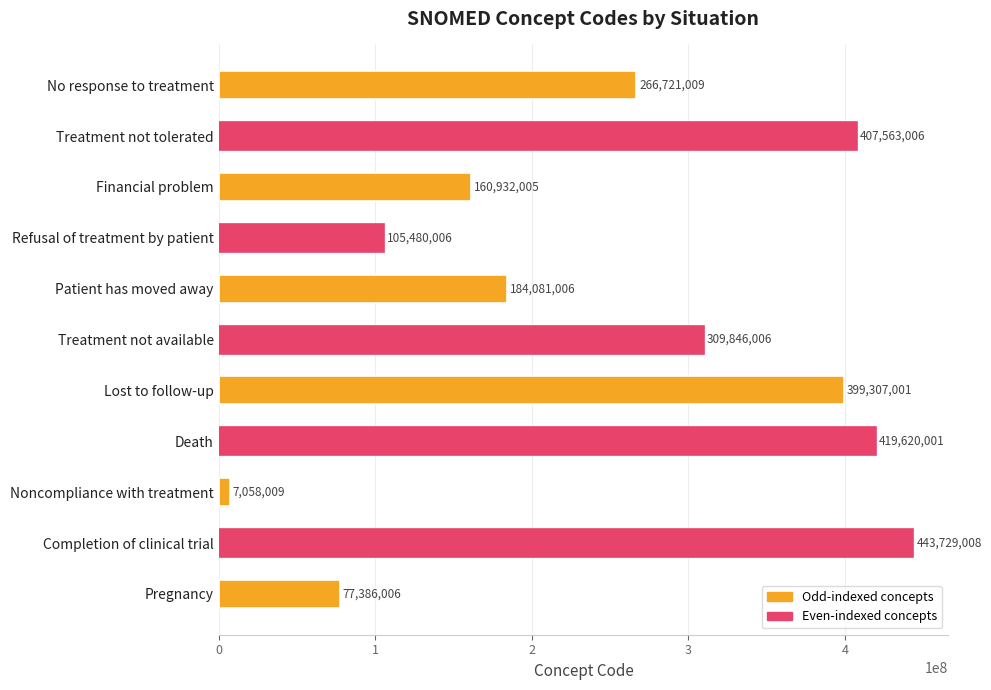

What is the sum of the values at Completion of clinical trial and Death?

863349009